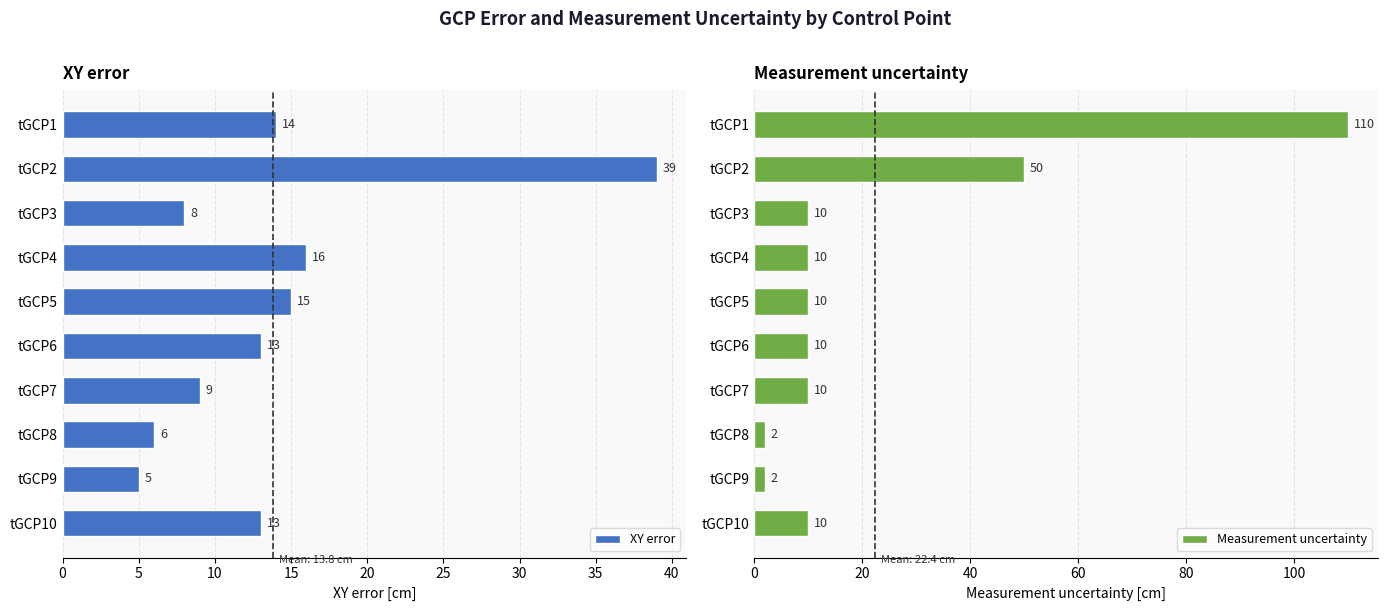

Where is XY error nearest to the value 22?

tGCP4